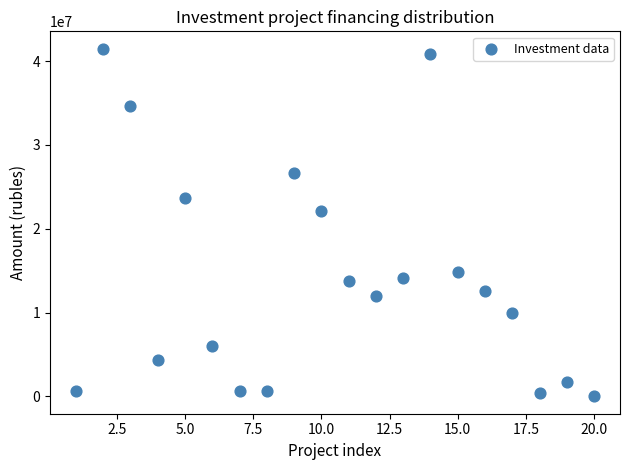

What Y value in the scatter plot is closest to 20733751?

22093917